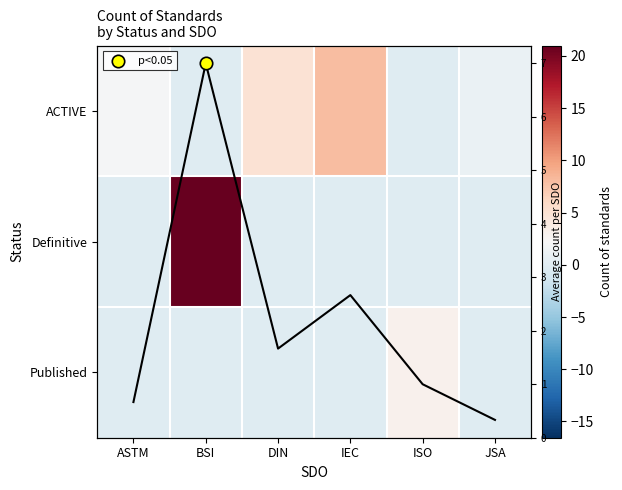

At how many categories does at least one series exceed 7?

2